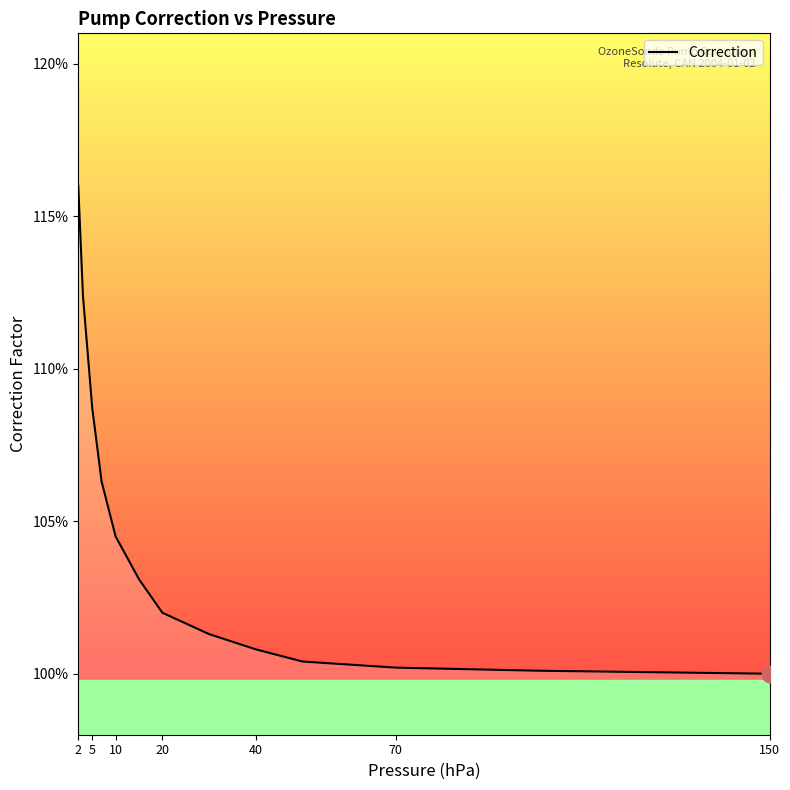

Does the chart have visible grid lines?

No